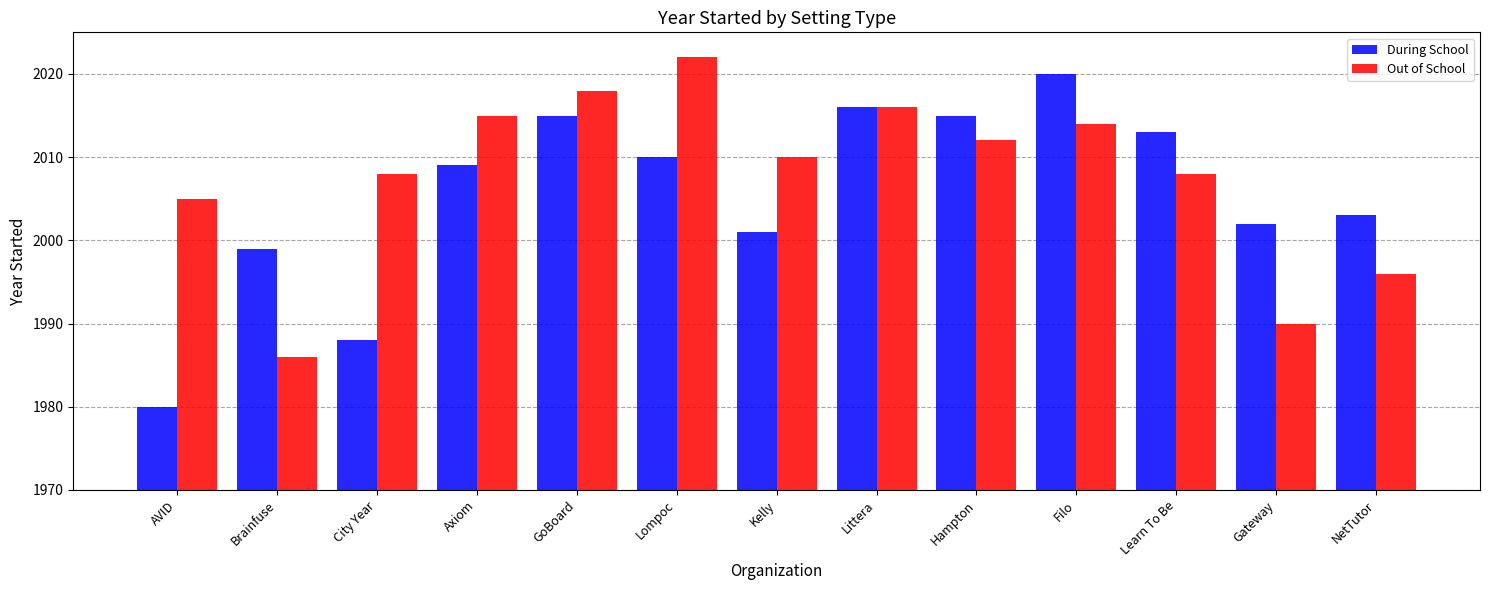

What is the label of the 13th bar from the right?

AVID